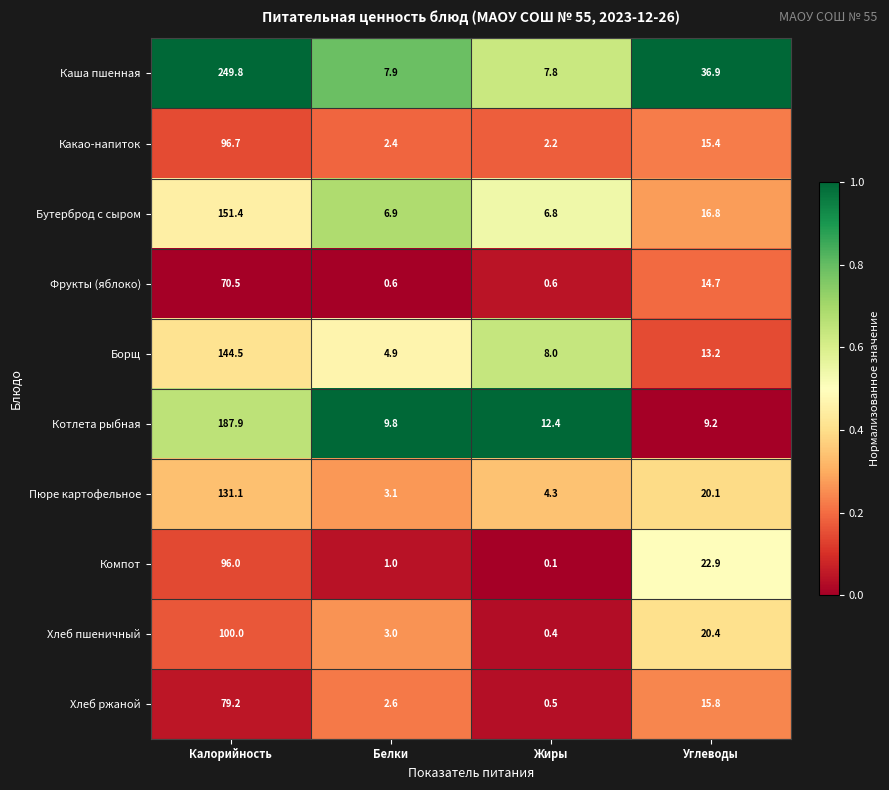

What is the difference between the maximum and minimum values in the Какао-напиток series?

94.5